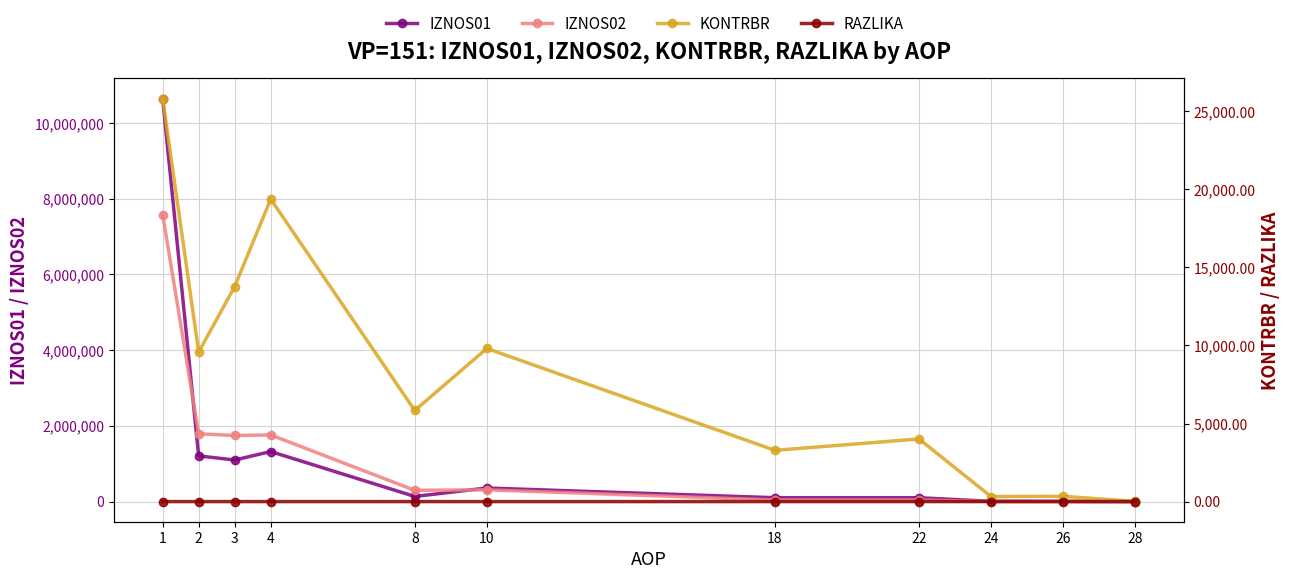

What is the sum of all KONTRBR values?

92148.6